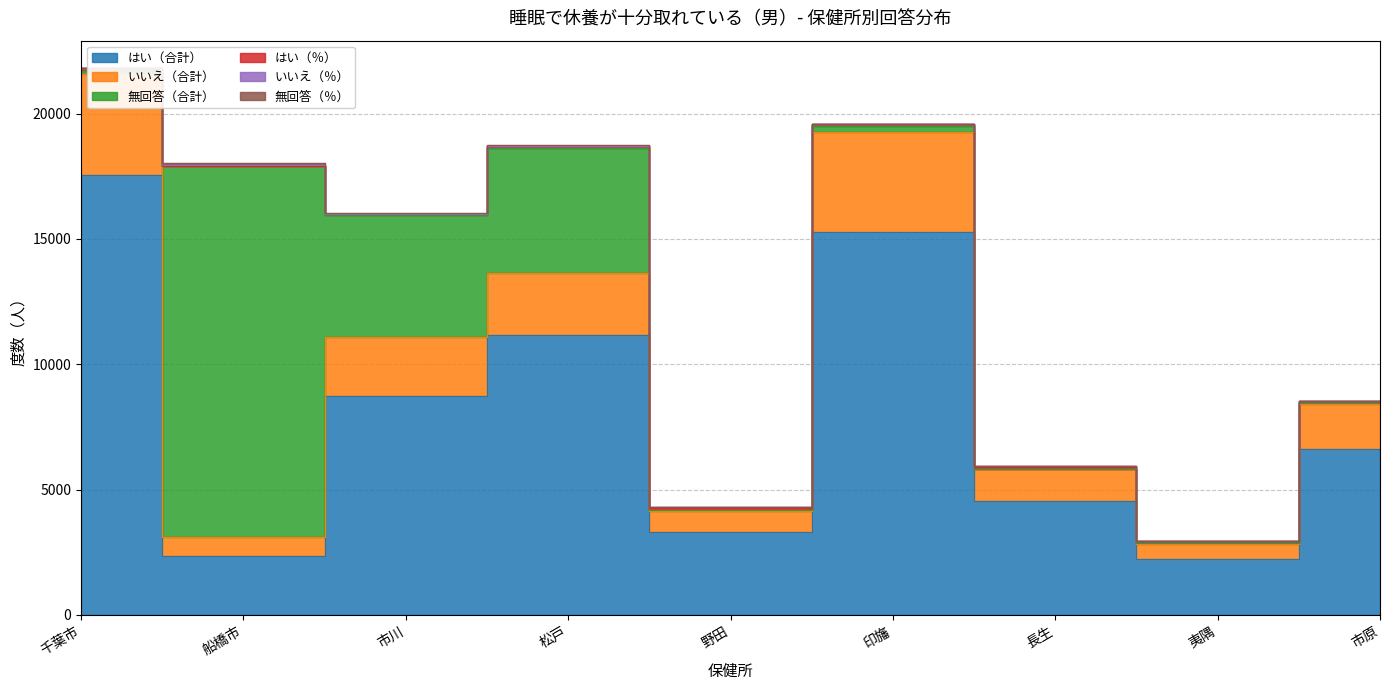

What is the average value of the はい（合計） series?

7975.4